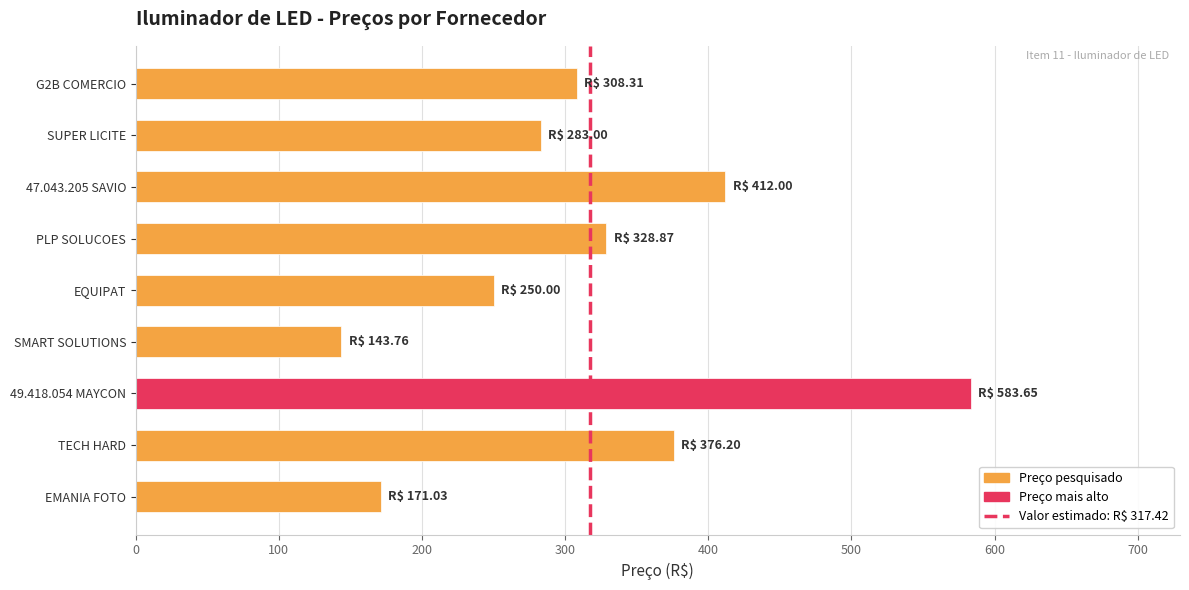

How many bars are there in total?

9